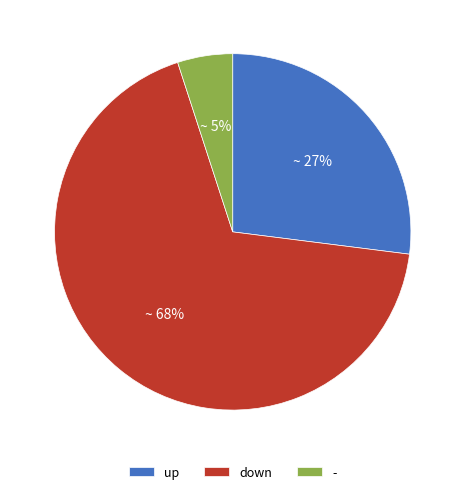

To the nearest percent, what percentage of the pie is down?

68%